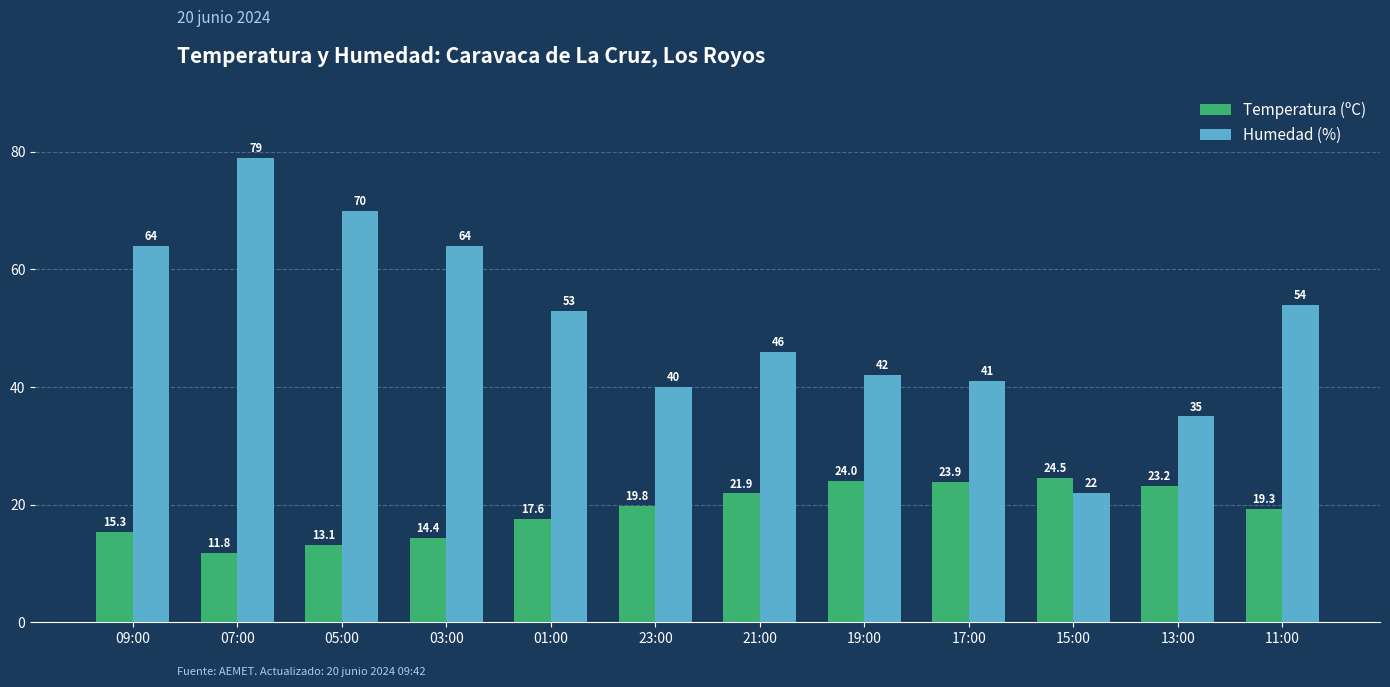

At 23:00, list the series in order from largest to smallest.

Humedad (%), Temperatura (ºC)